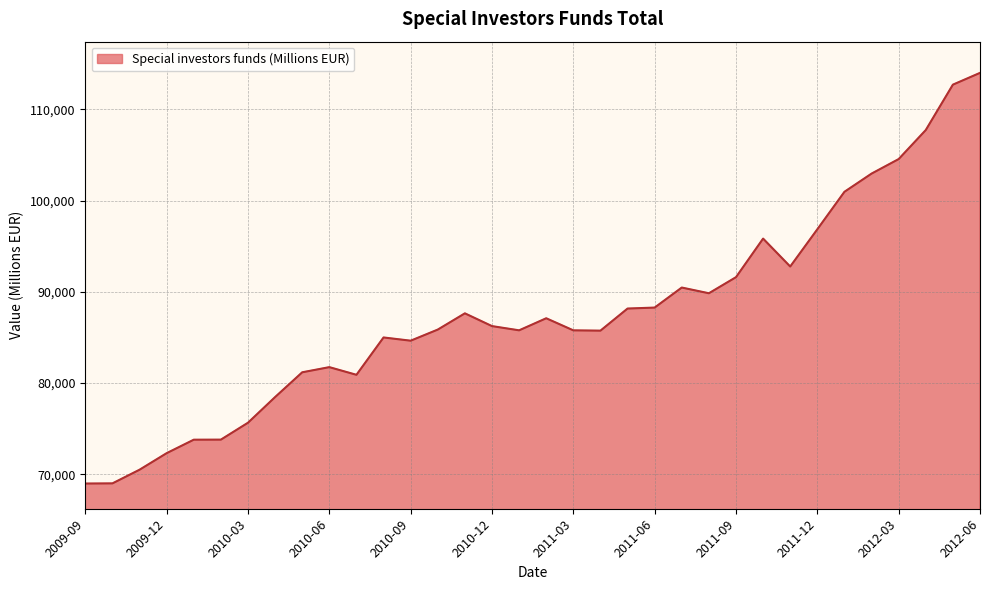

What is the maximum value shown in the chart?

113985